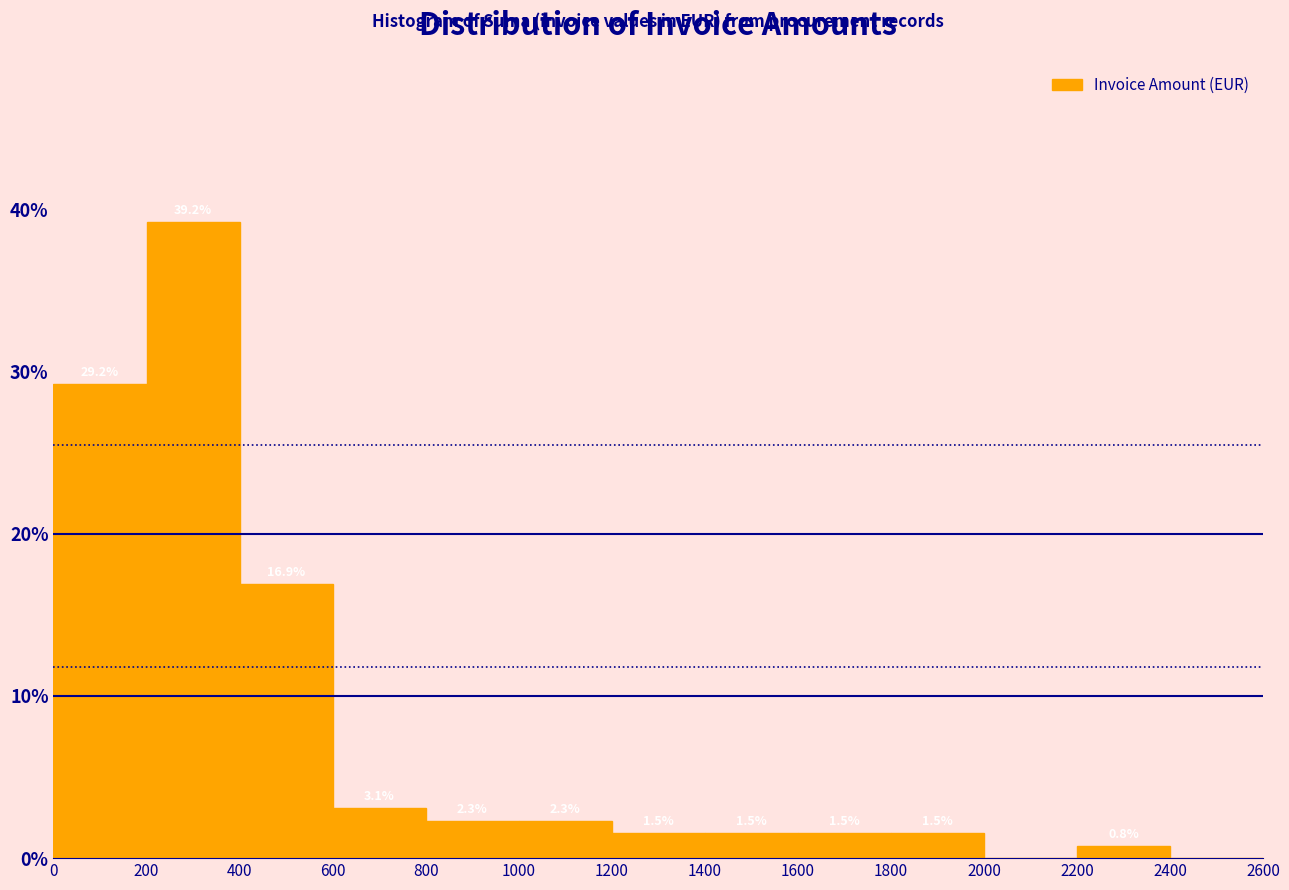

Which range on the x-axis has the tallest bar?

200 to 400